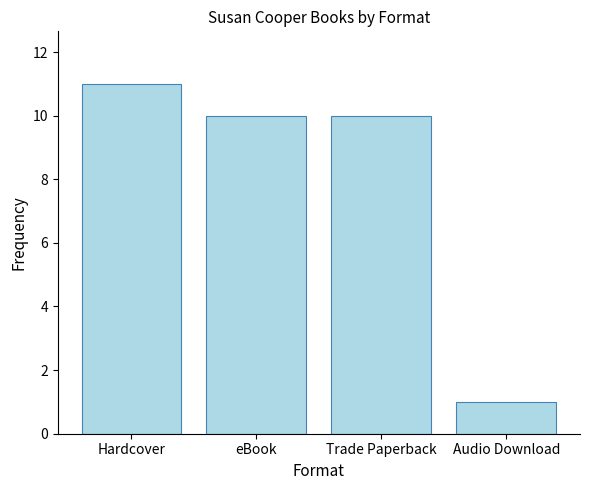

Between Hardcover and eBook, which is larger?

Hardcover